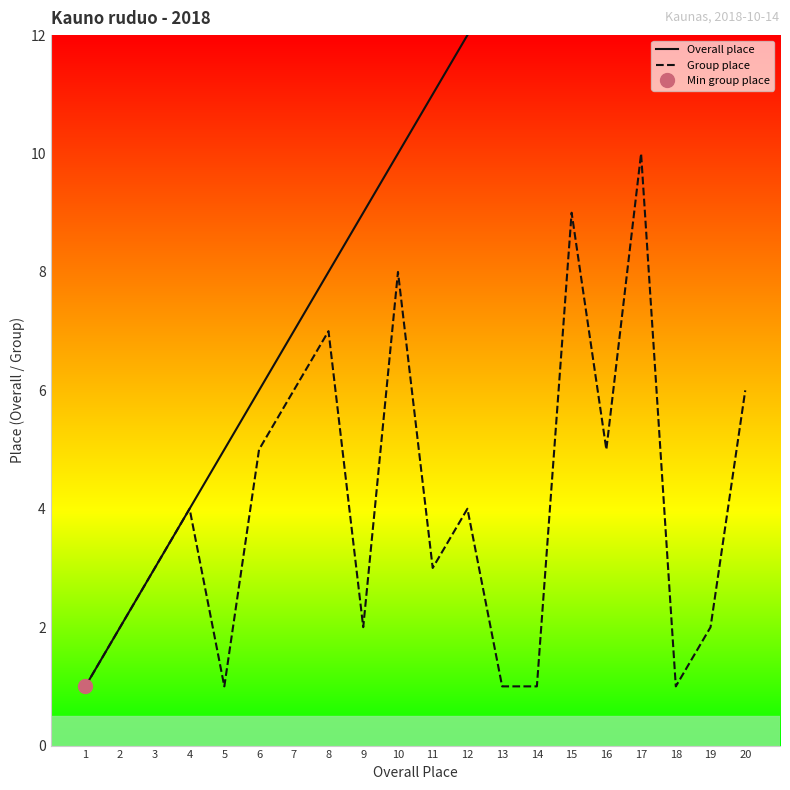

What is the value of the Overall place point at the 3rd from the left?

3